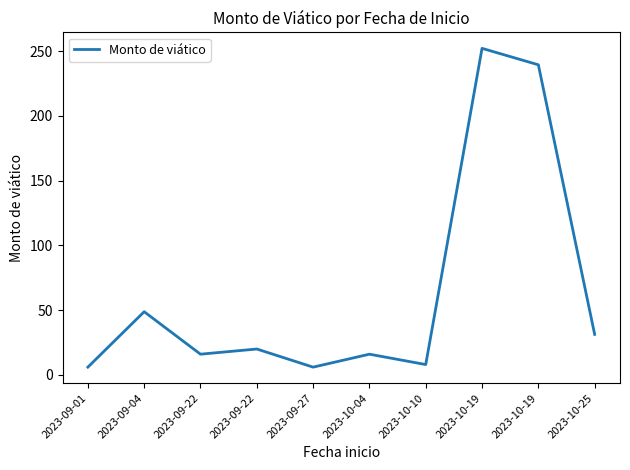

How many lines are shown in the chart?

1